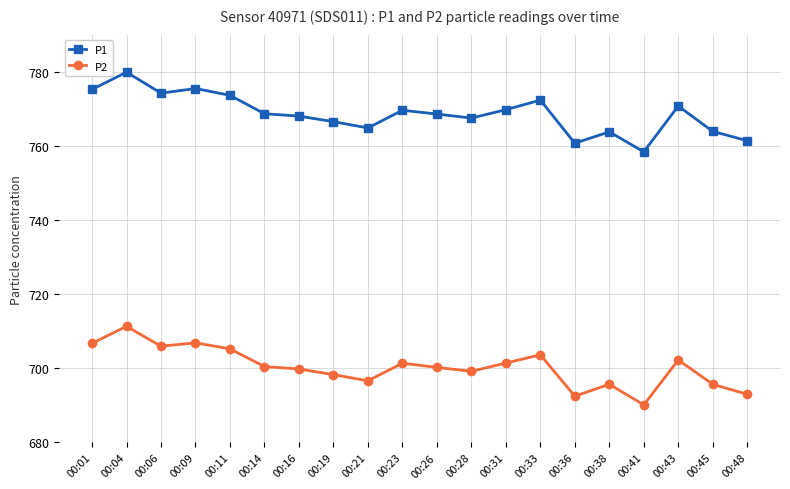

The P1 series shows 1209.2 at 00:41. True or false?

False